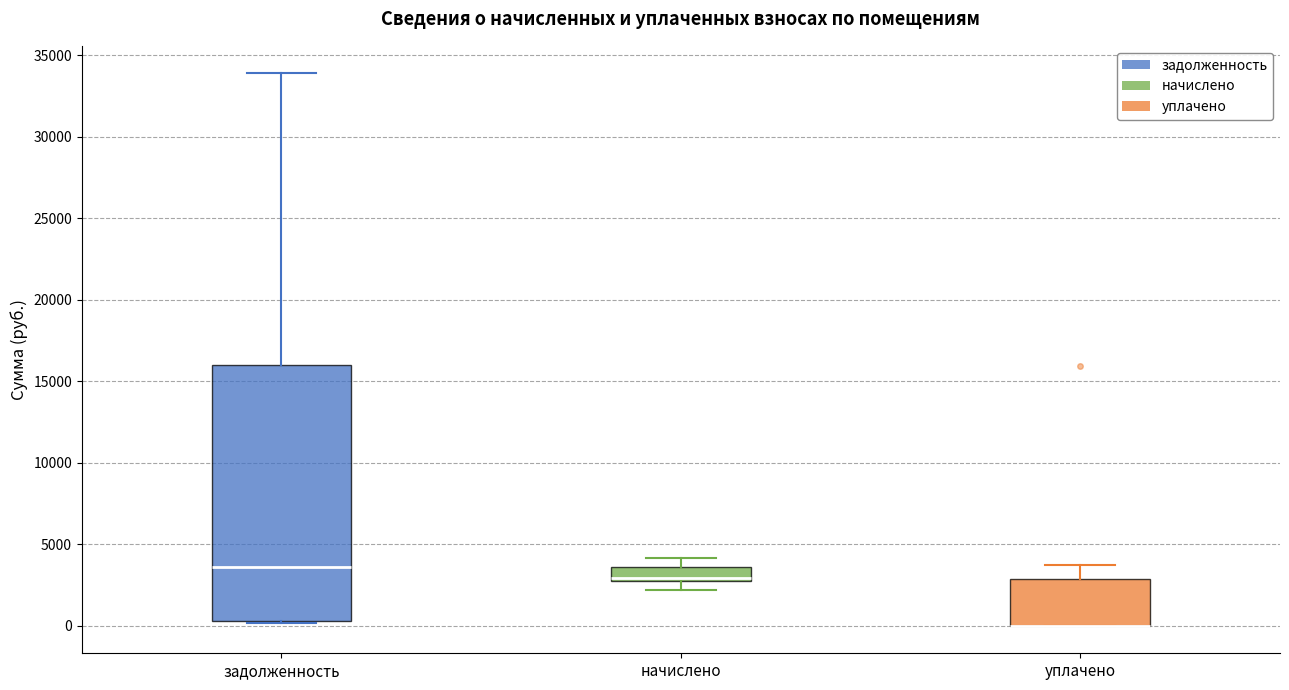

Where is the upper edge of the box for задолженность on the y-axis? The values are not printed on the chart, so give them approximately, as read against the axis.

16000